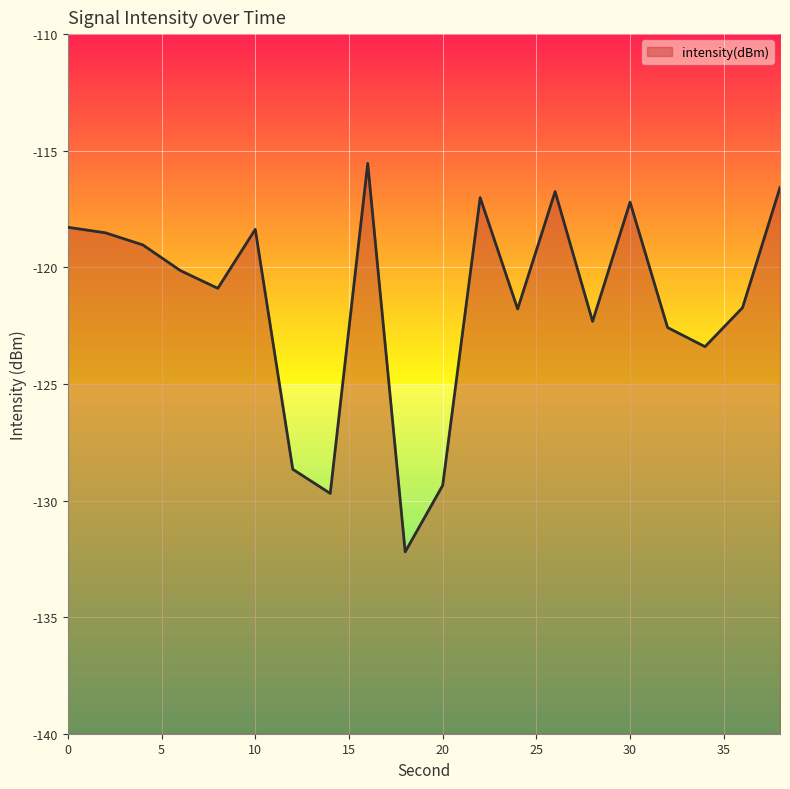

True or false: the data shows -199.4 at 32.

False